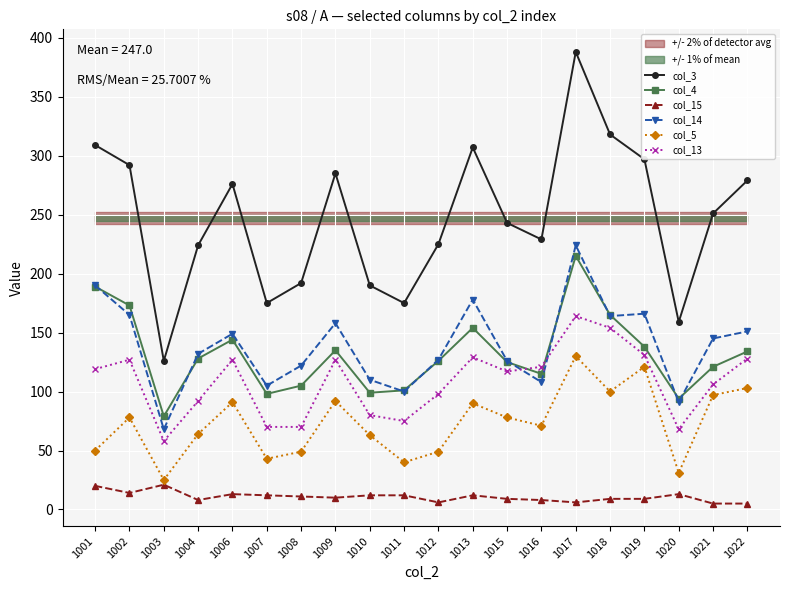

Count the number of categories in the chart.

20